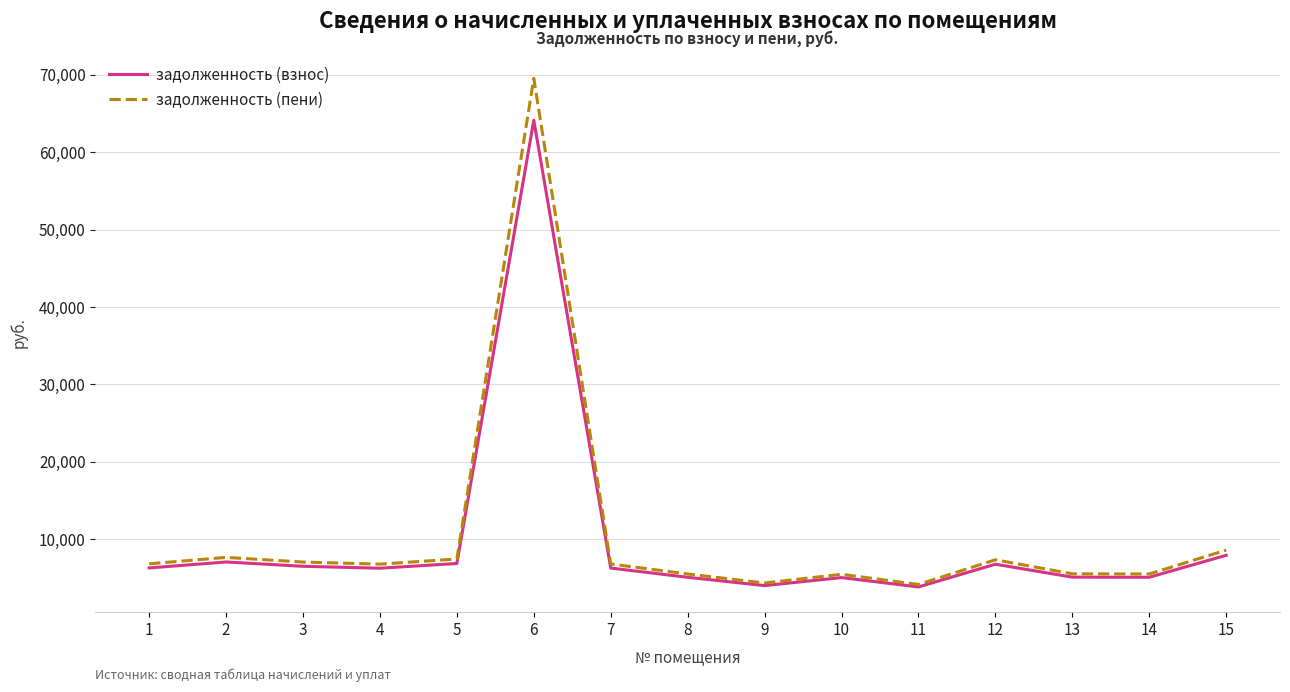

How many lines are shown in the chart?

2